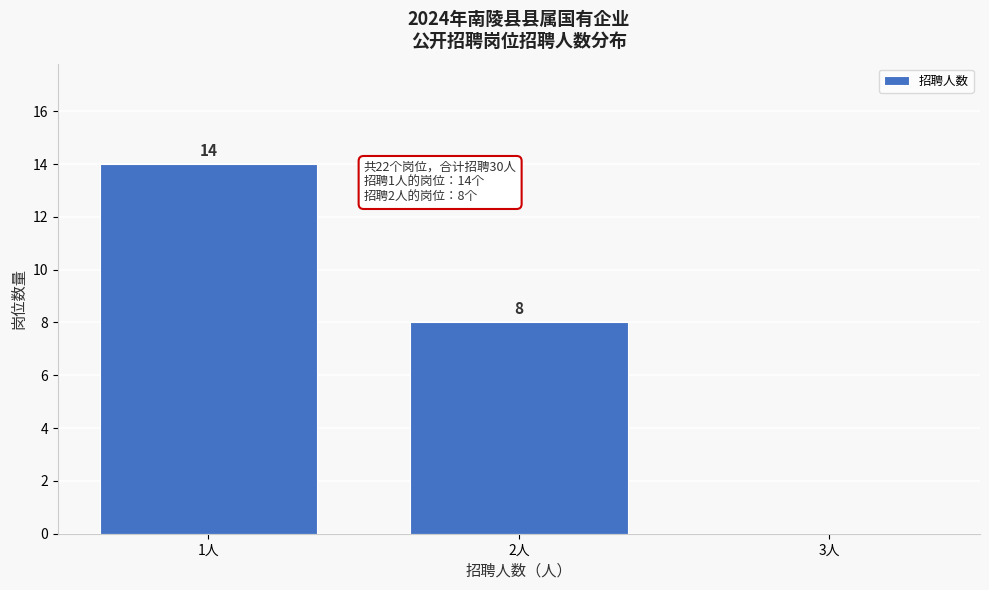

Which range on the x-axis has the tallest bar?

0.5 to 1.5